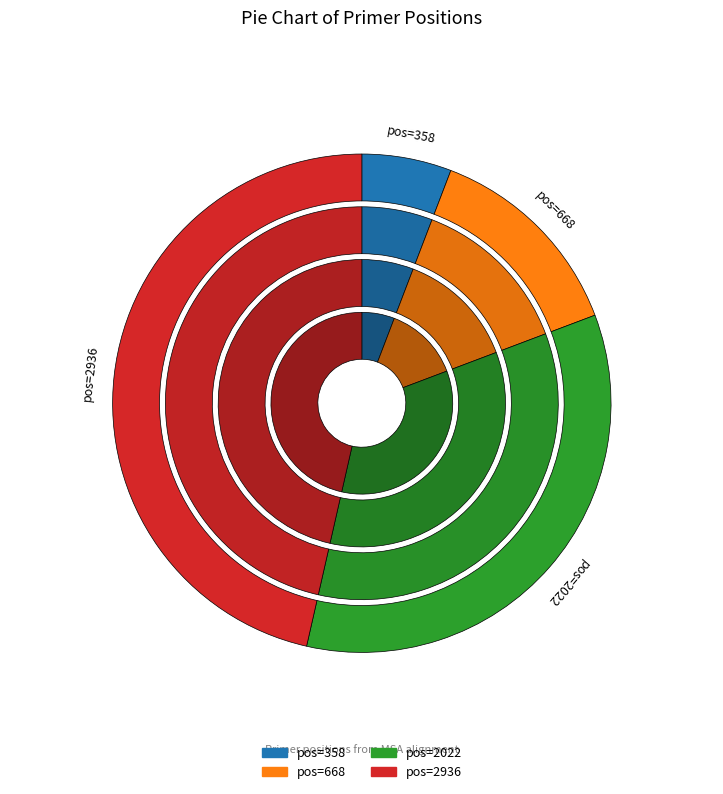

What is the largest slice in the pie chart?

2936